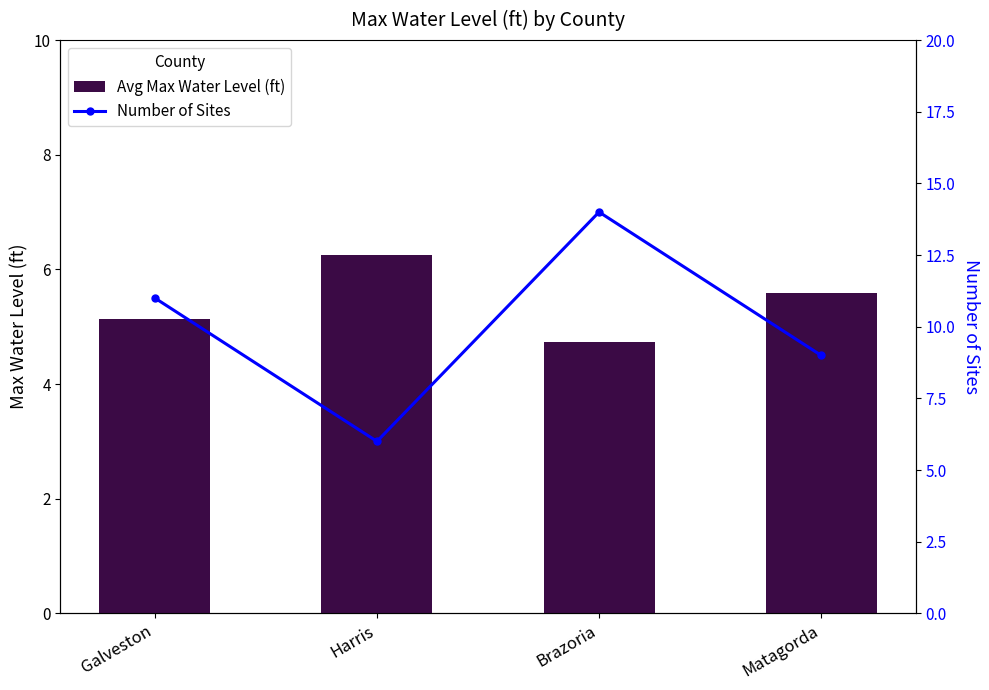

Reading right to left, what are all the values shown in this chart?

Avg Max Water Level (ft): Matagorda=5.6	Brazoria=4.7	Harris=6.2	Galveston=5.1
Number of Sites: Matagorda=9.0	Brazoria=14.0	Harris=6.0	Galveston=11.0